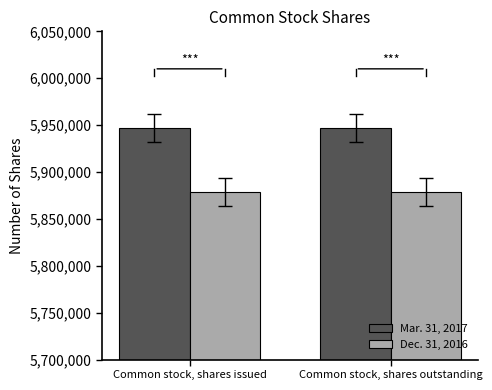

List the series in order of their peak value, lowest first.

Dec. 31, 2016, Mar. 31, 2017